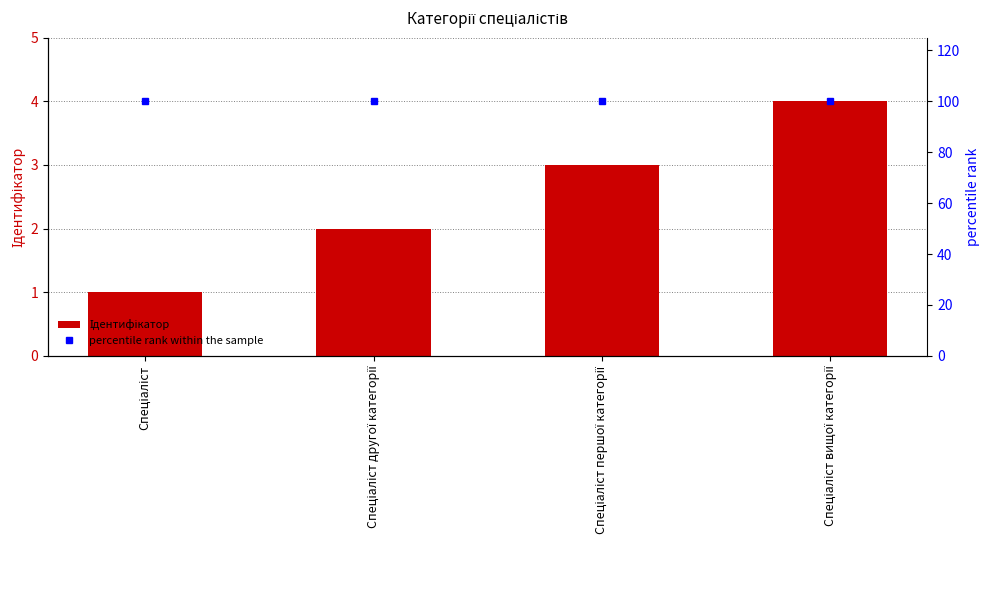

Is the value of Ідентифікатор at Спеціаліст greater than the value of percentile rank within the sample at Спеціаліст вищої категорії?

No